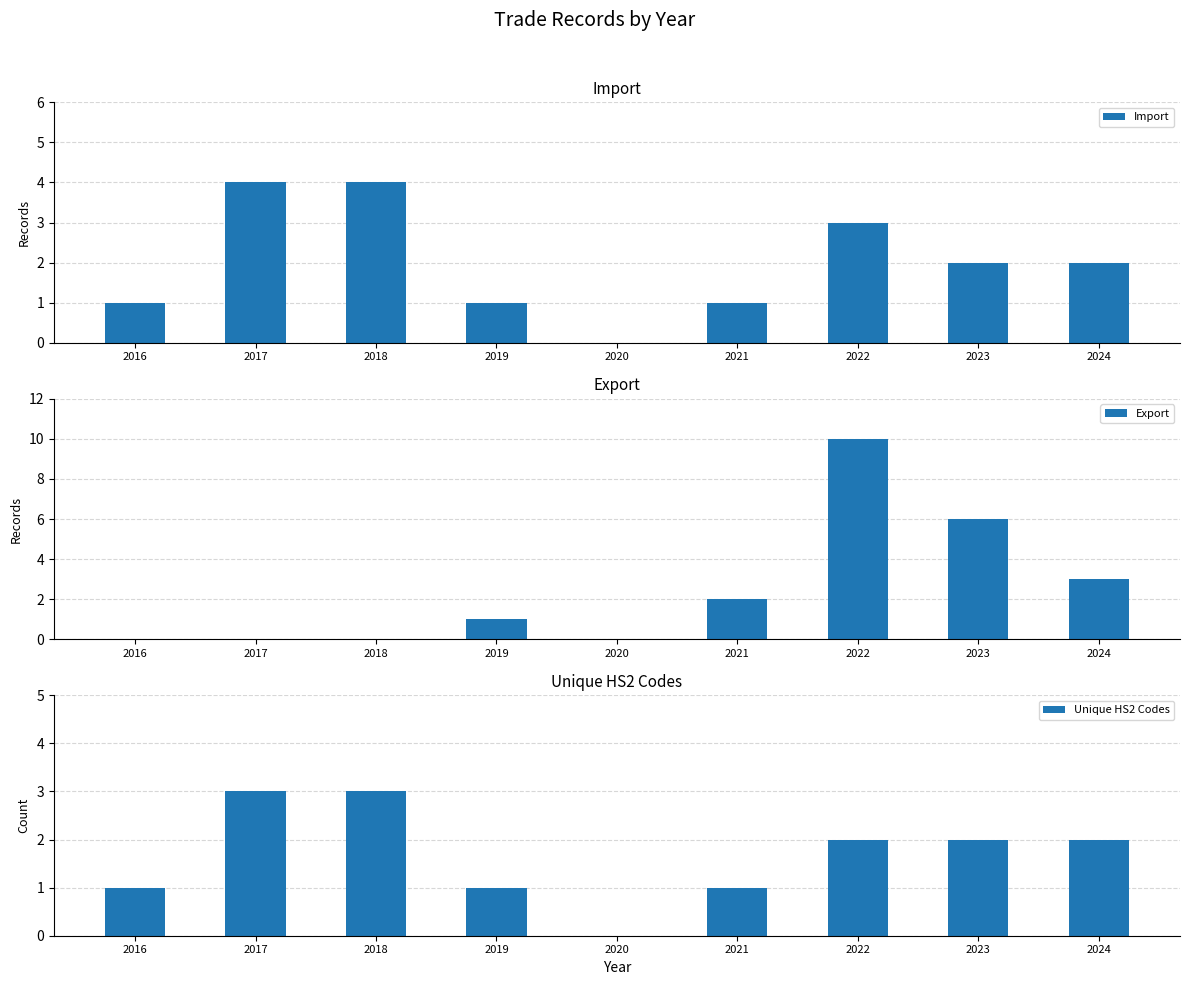

Reading left to right, what are all the values shown in this chart?

Import: 1	4	4	1	0	1	3	2	2
Export: 0	0	0	1	0	2	10	6	3
Unique HS2 Codes: 1	3	3	1	0	1	2	2	2